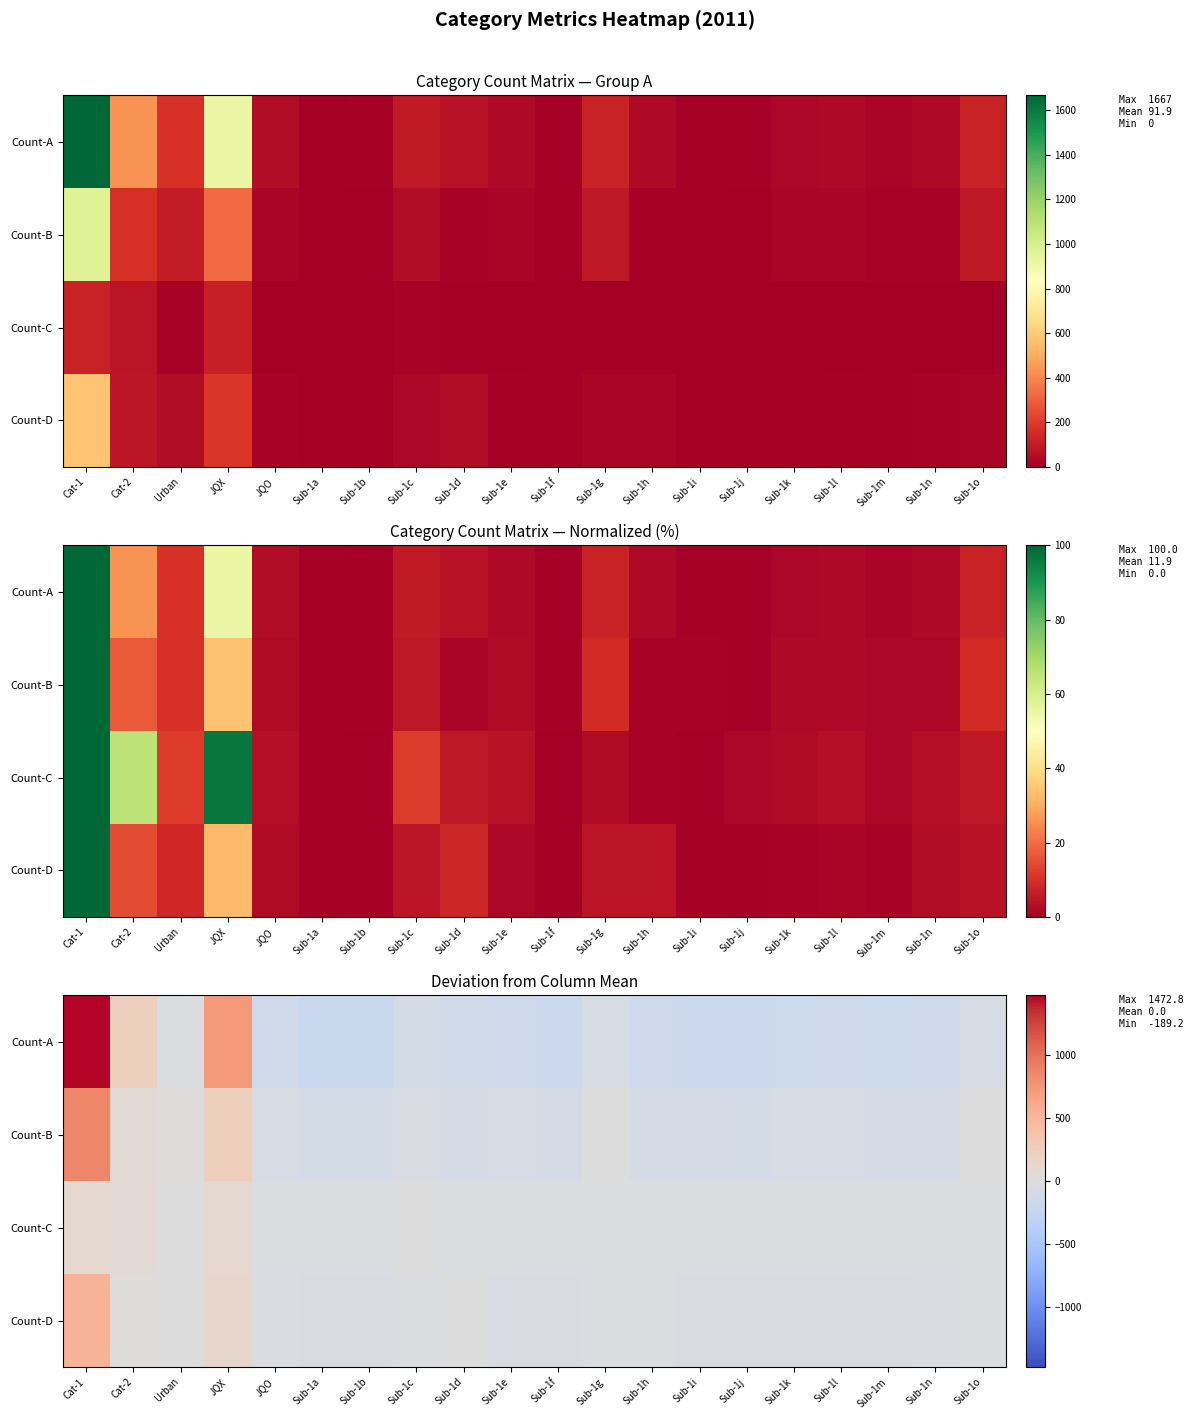

At which label does Count-D first exceed -40?

Cat-1